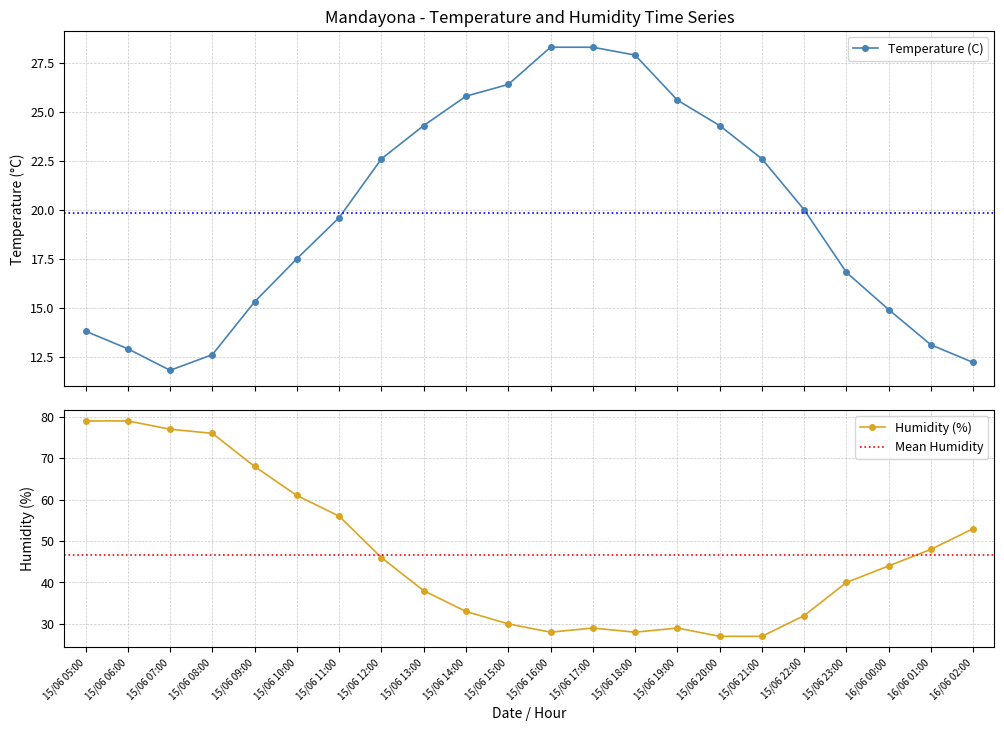

Reading left to right, transcribe all the data shown in this chart.

Temperature (C): 13.8	12.9	11.8	12.6	15.3	17.5	19.6	22.6	24.3	25.8	26.4	28.3	28.3	27.9	25.6	24.3	22.6	20.0	16.8	14.9	13.1	12.2
Humidity (%): 79.0	79.0	77.0	76.0	68.0	61.0	56.0	46.0	38.0	33.0	30.0	28.0	29.0	28.0	29.0	27.0	27.0	32.0	40.0	44.0	48.0	53.0